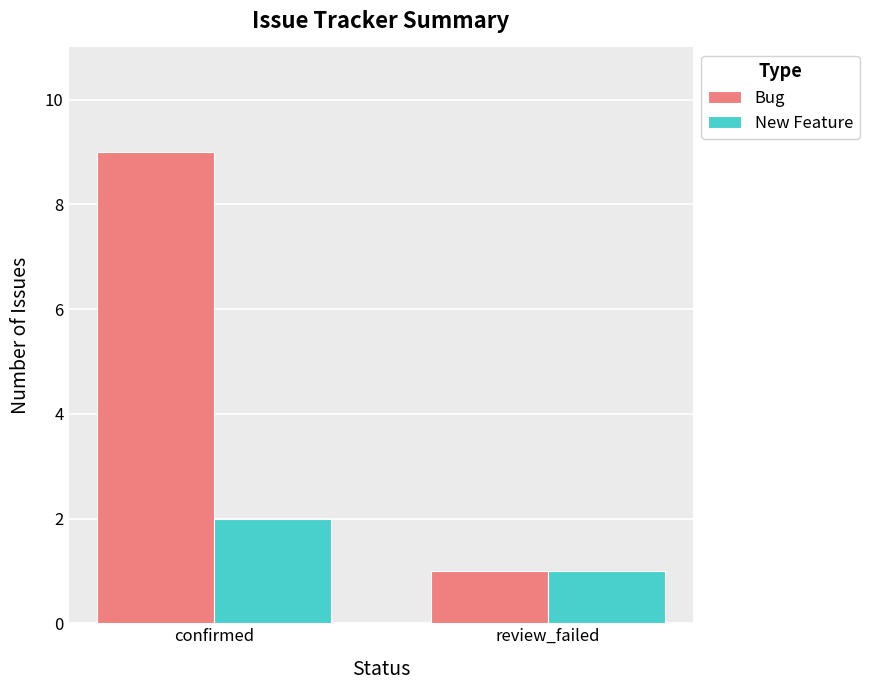

Reading right to left, what are all the values shown in this chart?

Bug: 1	9
New Feature: 1	2